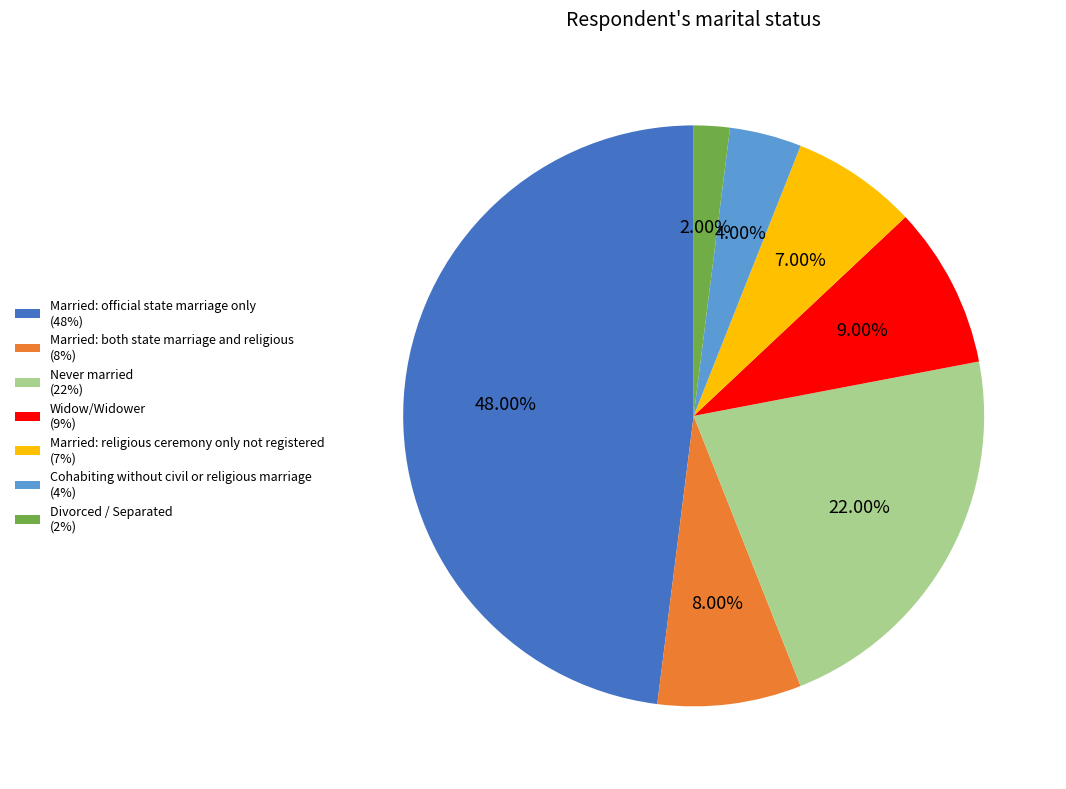

Is the sum of Married: both state marriage and religious (8%) and Cohabiting without civil or religious marriage (4%) greater than half?

No